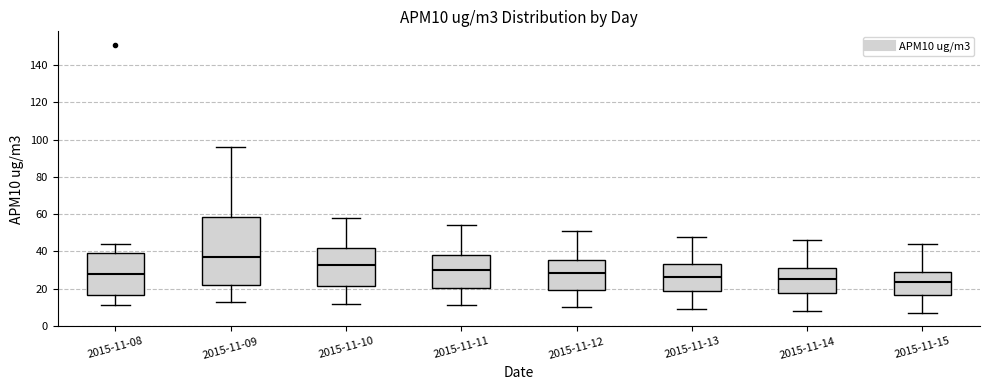

Reading left to right, transcribe this box plot: for each box, give where its median line is, the range the box spans, and where its two whiskers end, as read against the y-axis. The values are not printed on the chart, so give them approximately, as read against the axis.

2015-11-08: median 28, box 16 to 40, whiskers 12 to 44
2015-11-09: median 38, box 22 to 58, whiskers 14 to 96
2015-11-10: median 32, box 22 to 42, whiskers 12 to 58
2015-11-11: median 30, box 20 to 38, whiskers 12 to 54
2015-11-12: median 28, box 20 to 36, whiskers 10 to 52
2015-11-13: median 26, box 18 to 34, whiskers 10 to 48
2015-11-14: median 26, box 18 to 32, whiskers 8 to 46
2015-11-15: median 24, box 16 to 30, whiskers 8 to 44